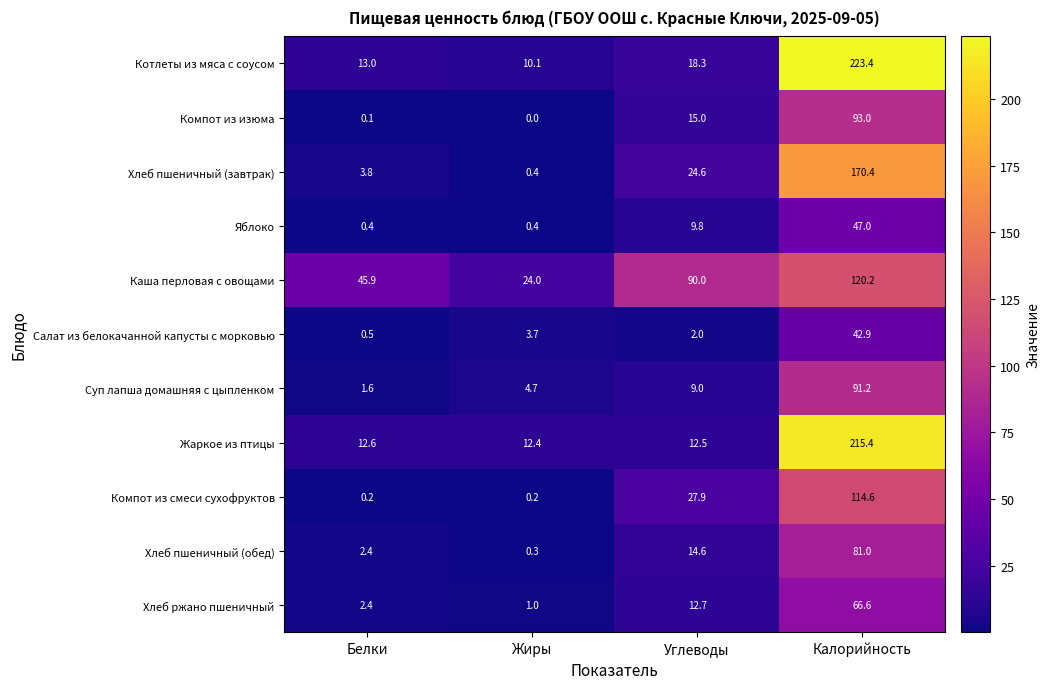

What is the average value of the Хлеб пшеничный (обед) series?

24.6